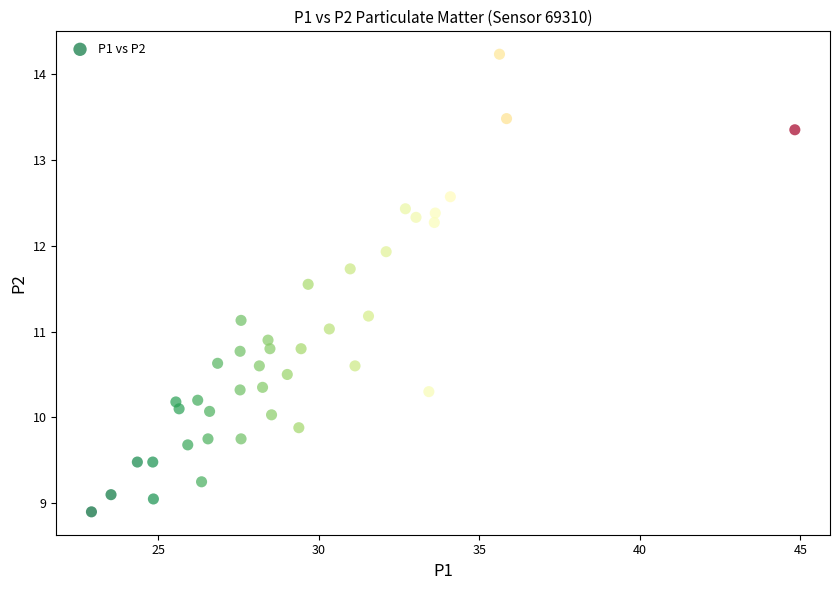

What is the range of Y values (max minus min)?

5.3